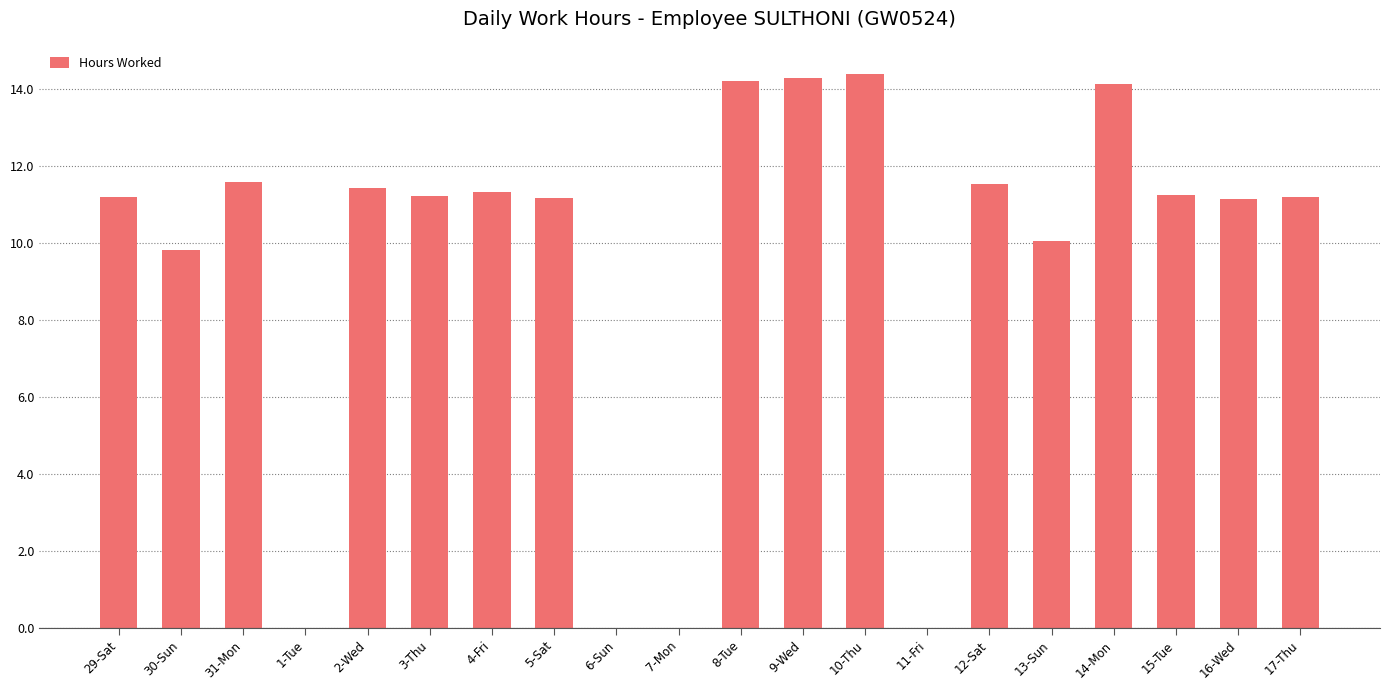

What is the sum of the values at 5-Sat and 29-Sat?

22.4